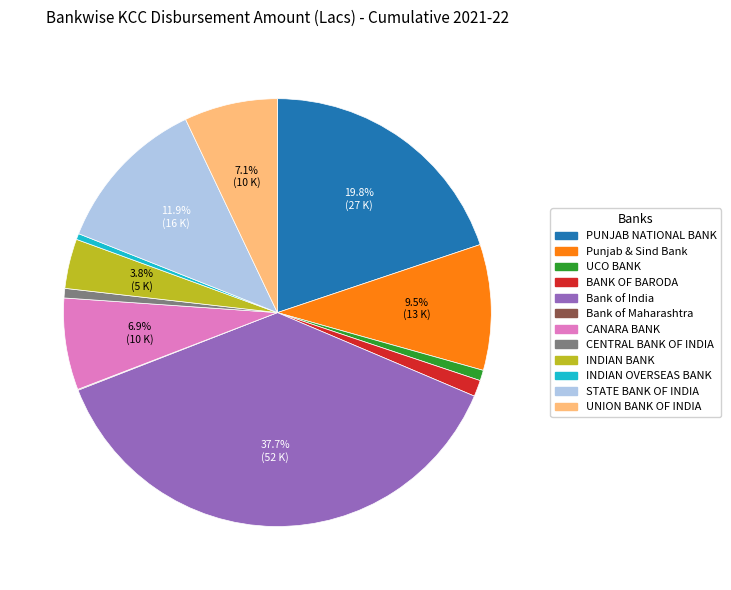

Which slice is the largest?

Bank of India